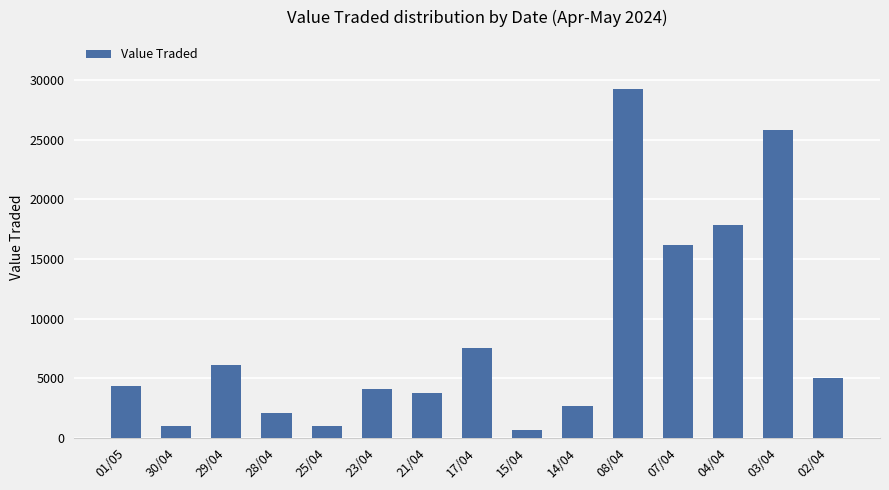

At which label is the value closest to 14937?

07/04